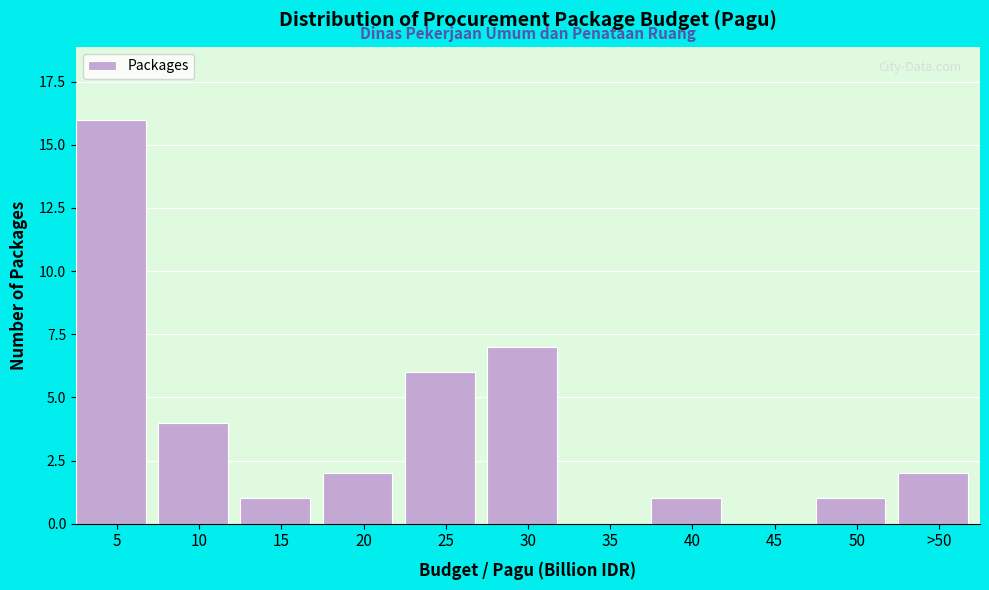

Reading left to right, list all the values displayed in this chart.

5=16	10=4	15=1	20=2	25=6	30=7	35=0	40=1	45=0	50=1	>50=2